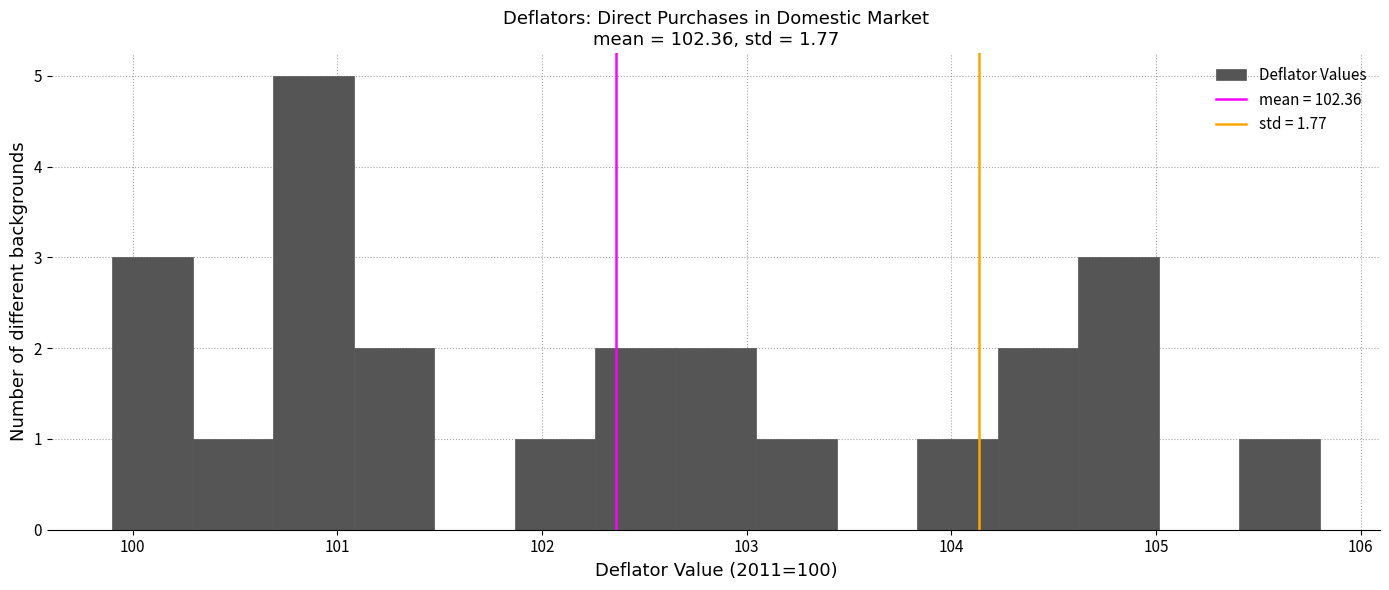

Read against the x-axis, roughly where is the centre of the tallest bar?

100.9